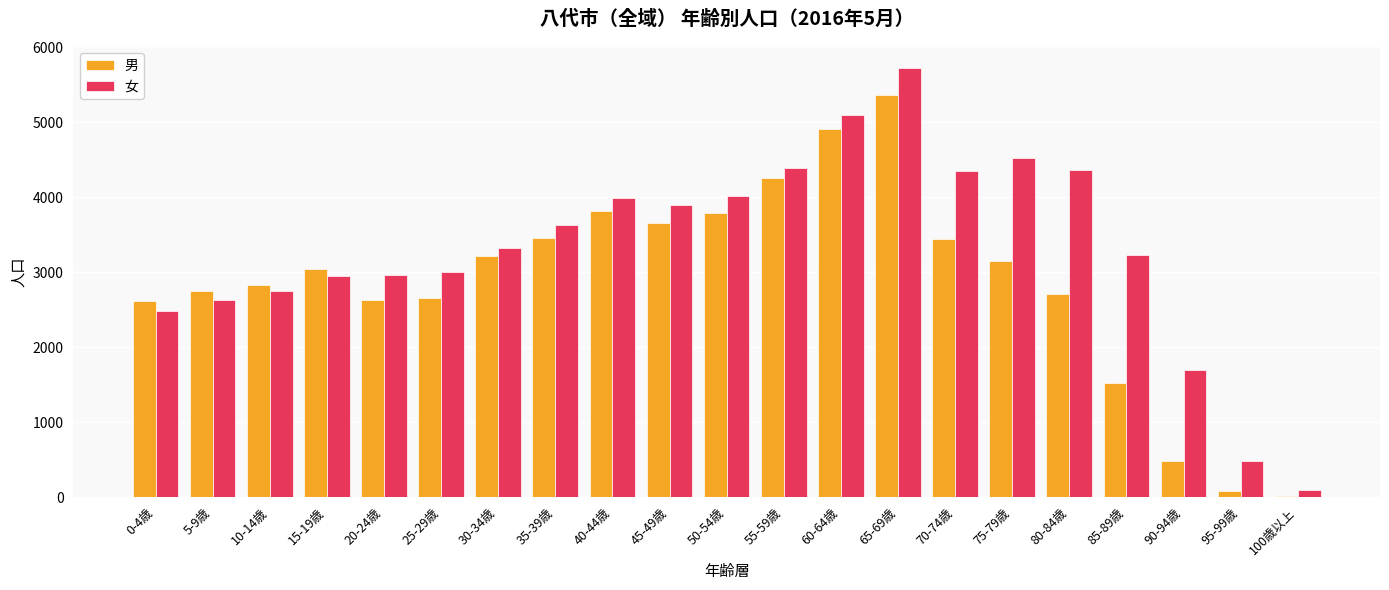

What are all the series names shown in the legend?

男, 女